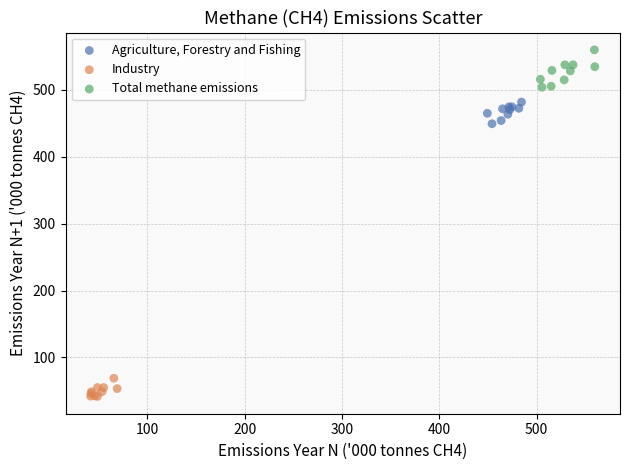

Which series contains the lowest Y value?

Industry